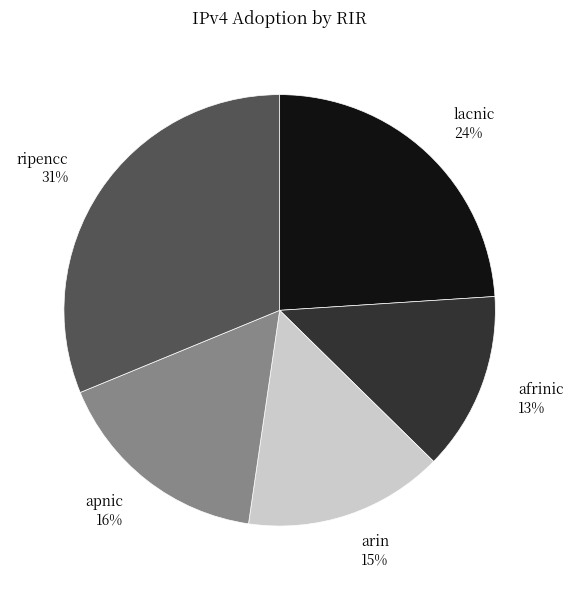

How many segments does this pie chart have?

5